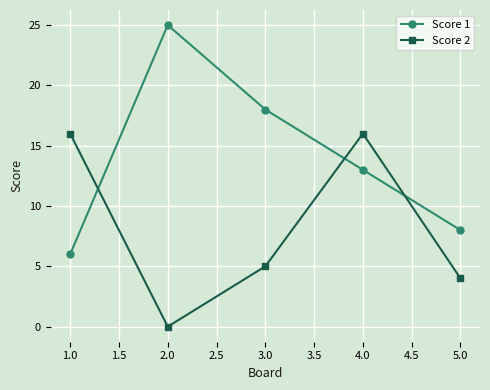

What is the difference between the maximum and minimum values in the Score 2 series?

16